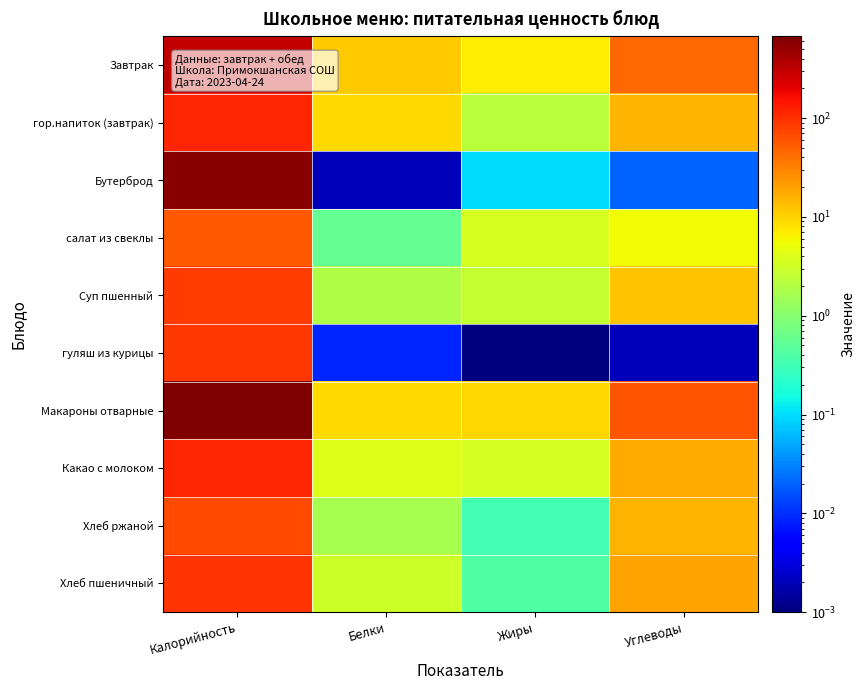

Rank the series at Калорийность from lowest to highest value.

салат из свеклы, Хлеб ржаной, Суп пшенный, гуляш из курицы, Хлеб пшеничный, гор.напиток (завтрак), Какао с молоком, Завтрак, Бутерброд, Макароны отварные